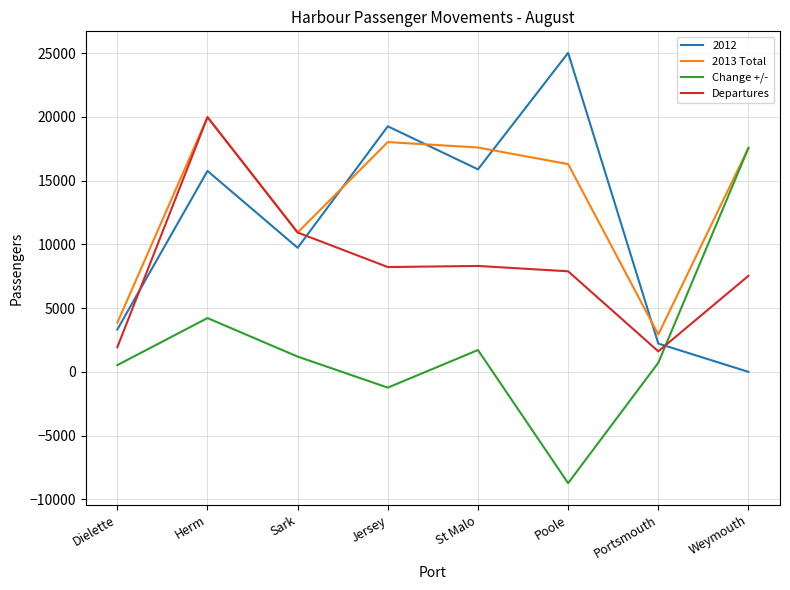

Rank the series by their average value, from highest to lowest.

2013 Total, 2012, Departures, Change +/-